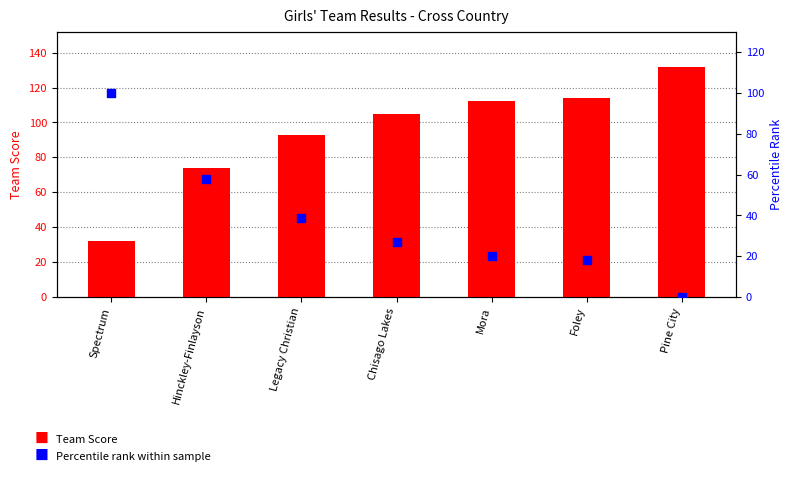

Is the value of Percentile rank within sample at Pine City greater than the value of Team Score at Hinckley-Finlayson?

No